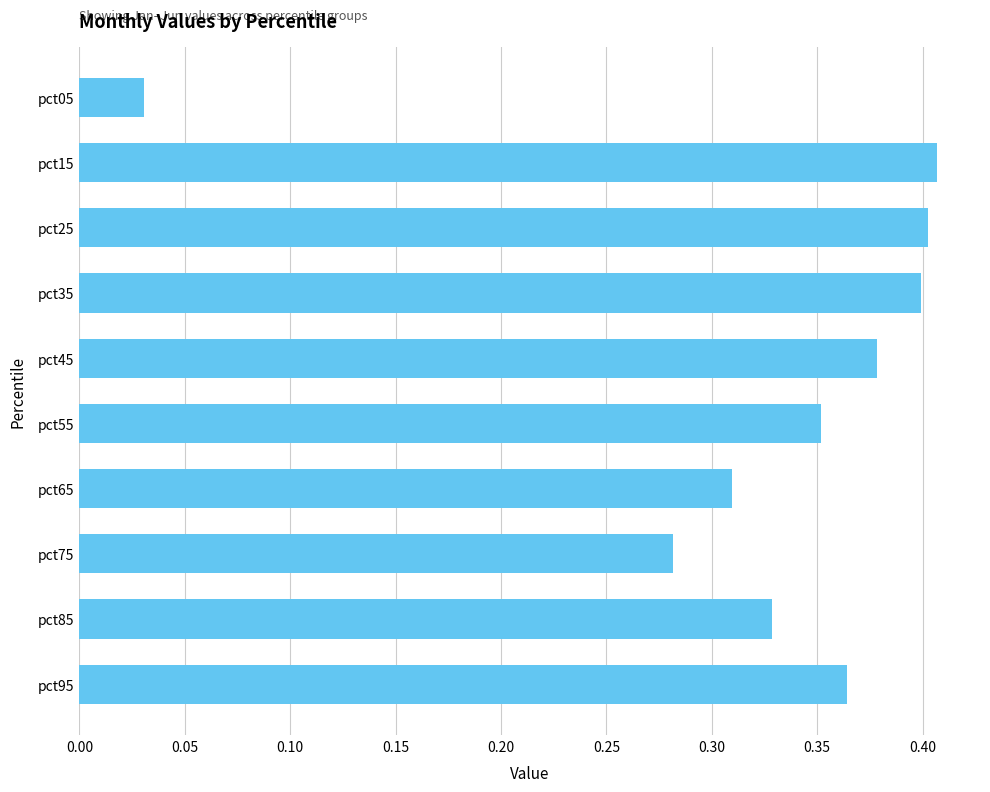

The chart shows a value of 0.4 at pct15. True or false?

True